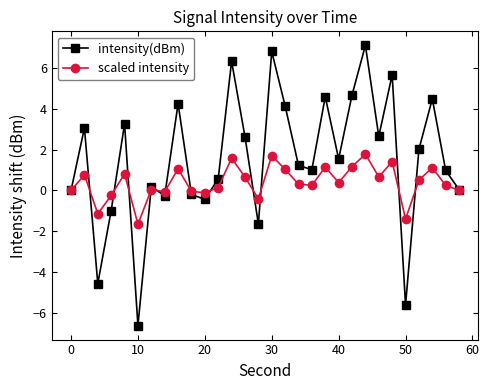

What is the value of the intensity(dBm) point at the 12th from the left?

0.6